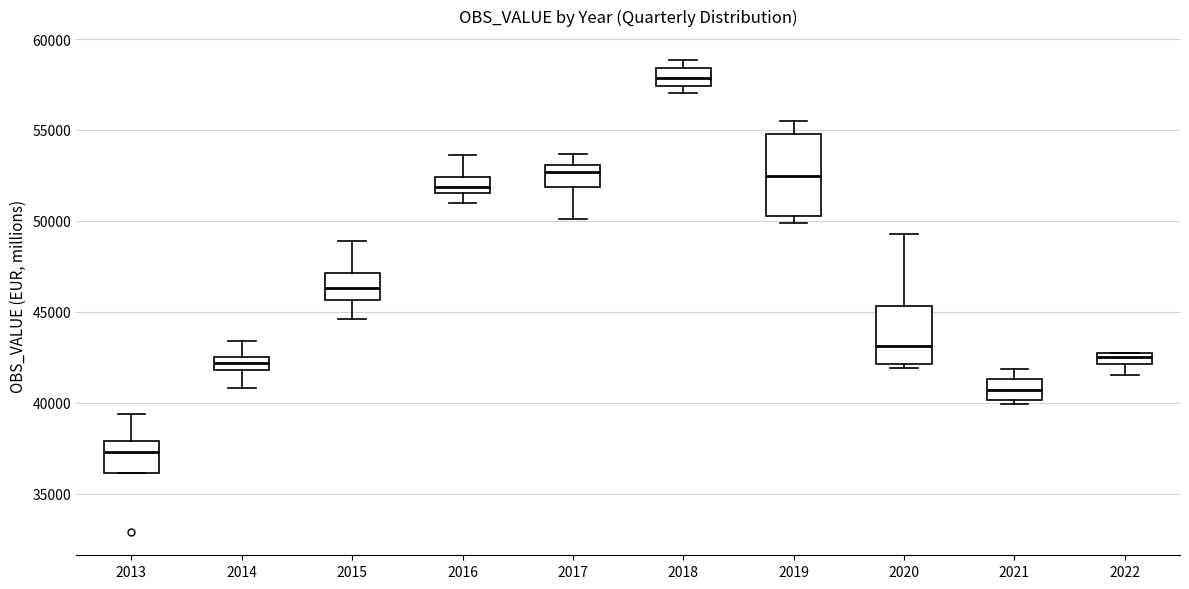

Comparing the boxes themselves (not the whiskers), which one is the tallest?

2019